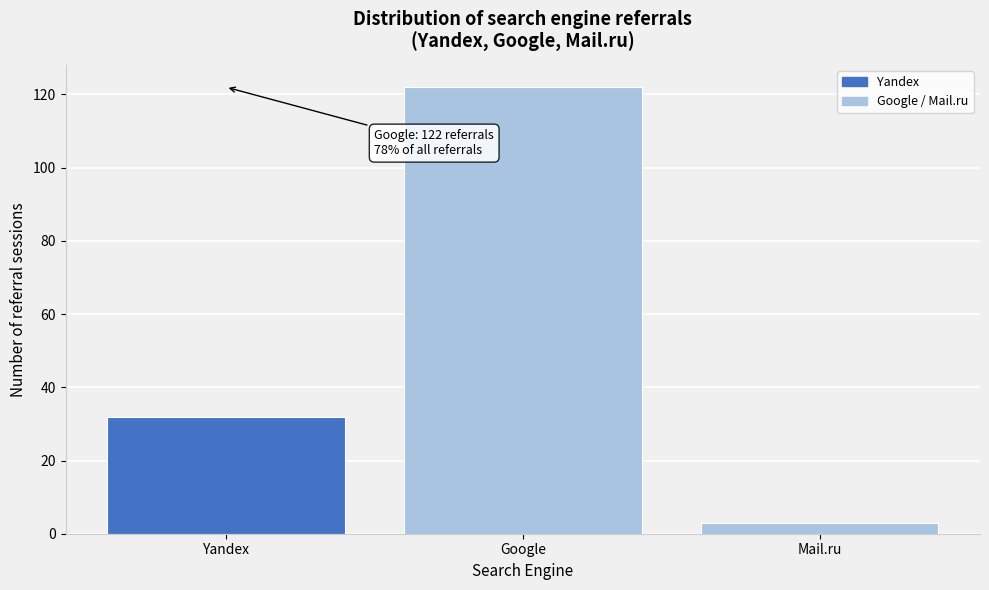

Reading left to right, extract all data points from this chart.

32	122	3